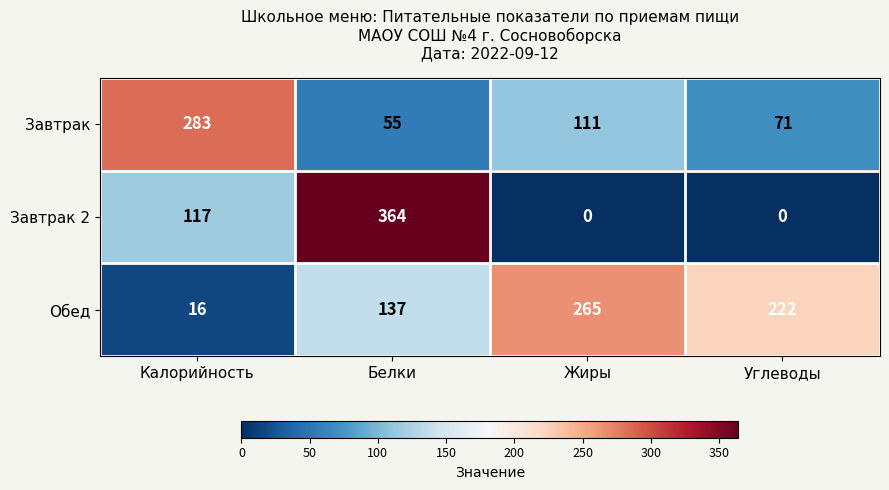

At how many categories does at least one series exceed 38?

4